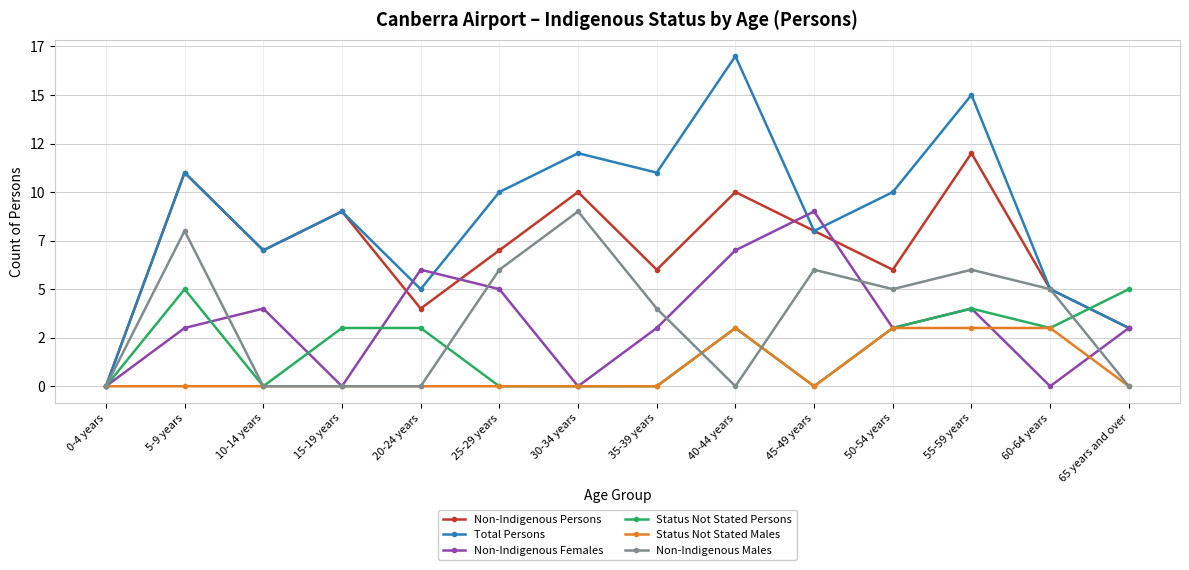

What are all the series names shown in the legend?

Non-Indigenous Persons, Total Persons, Non-Indigenous Females, Status Not Stated Persons, Status Not Stated Males, Non-Indigenous Males